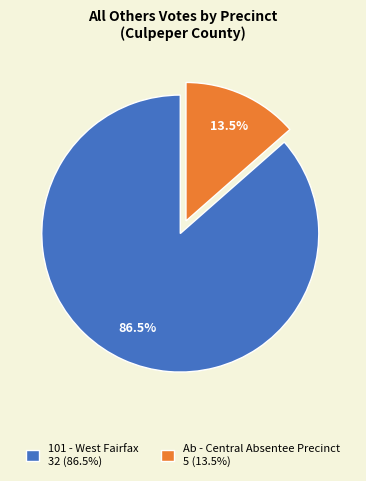

Does any single category account for the majority?

Yes